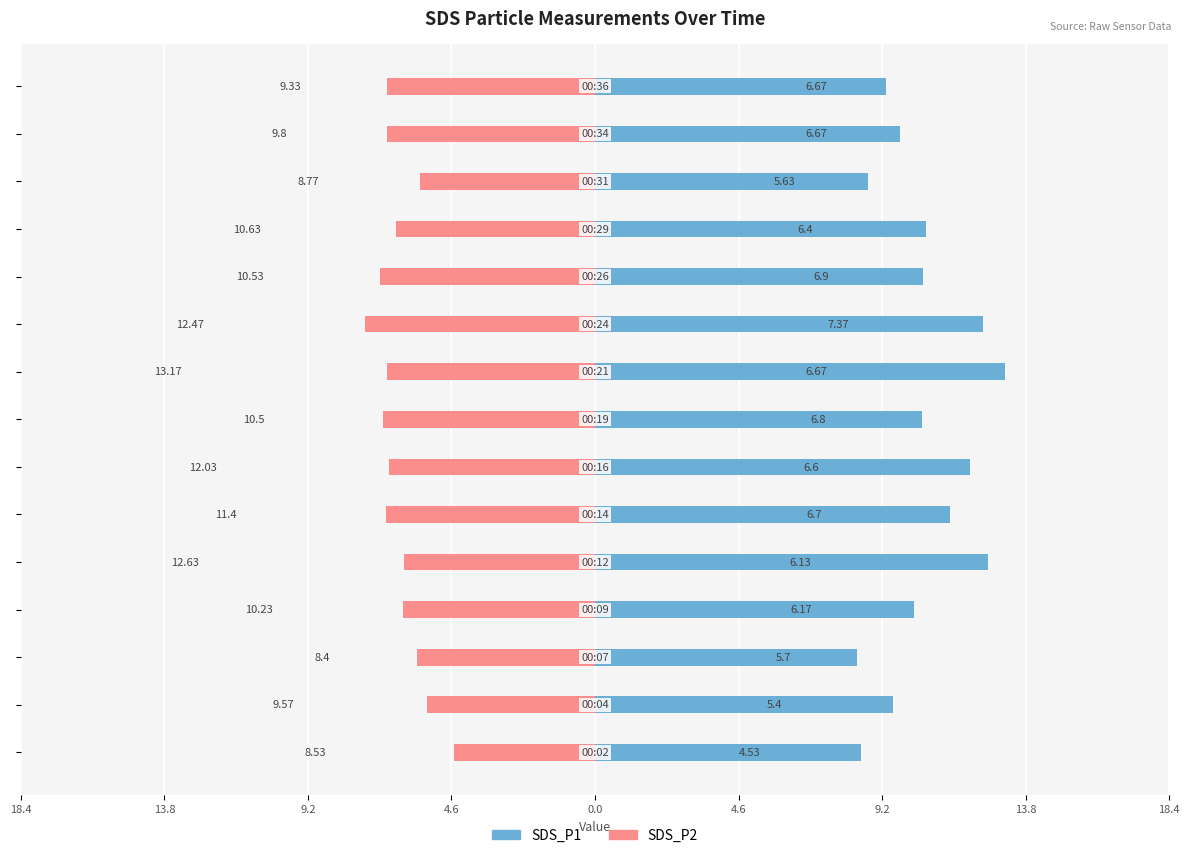

What are all the series names shown in the legend?

SDS_P1, SDS_P2